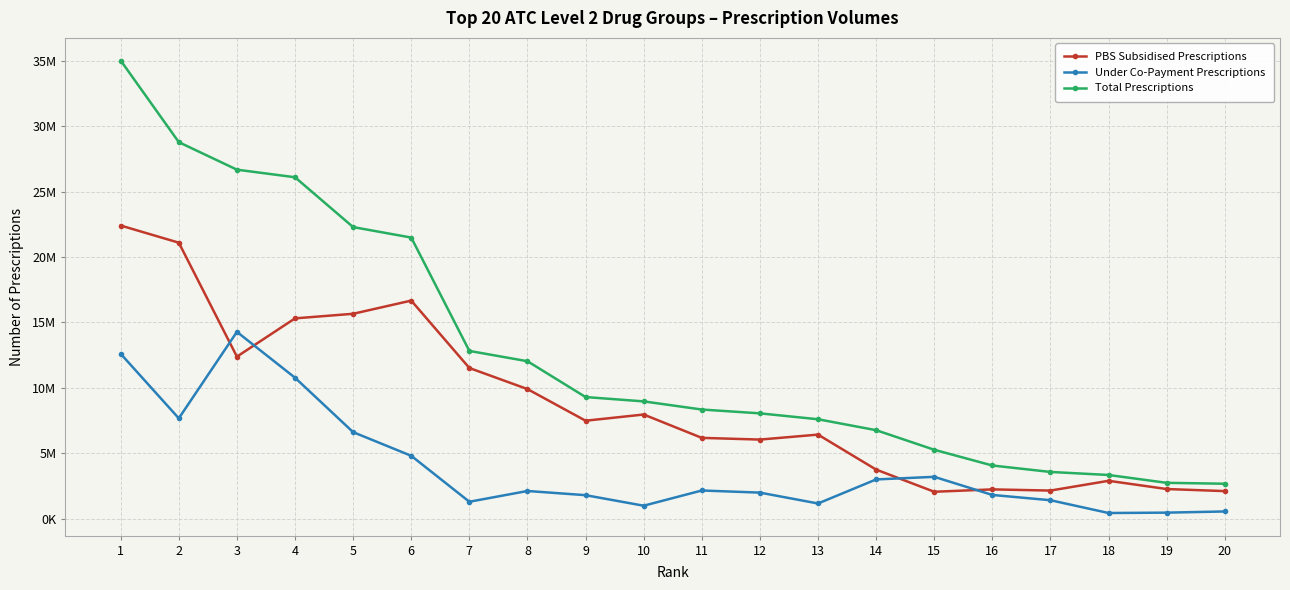

What is the sum of all PBS Subsidised Prescriptions values?

176639487